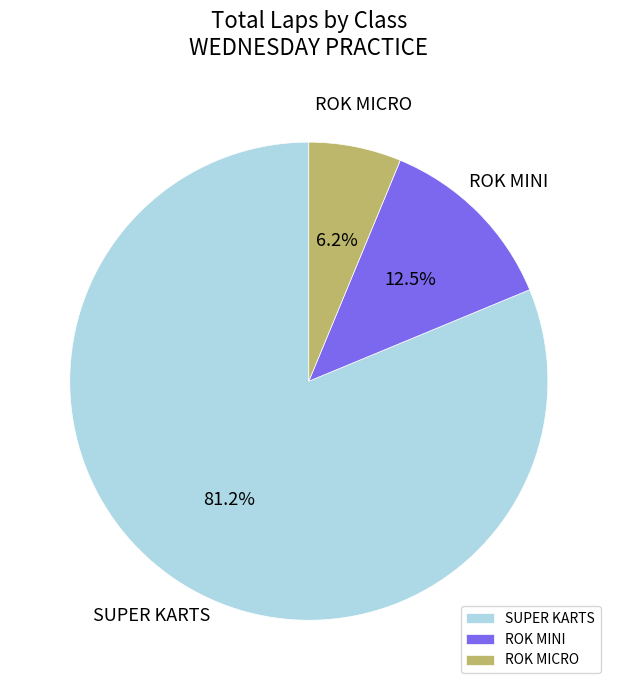

What is the smallest slice in the pie chart?

ROK MICRO